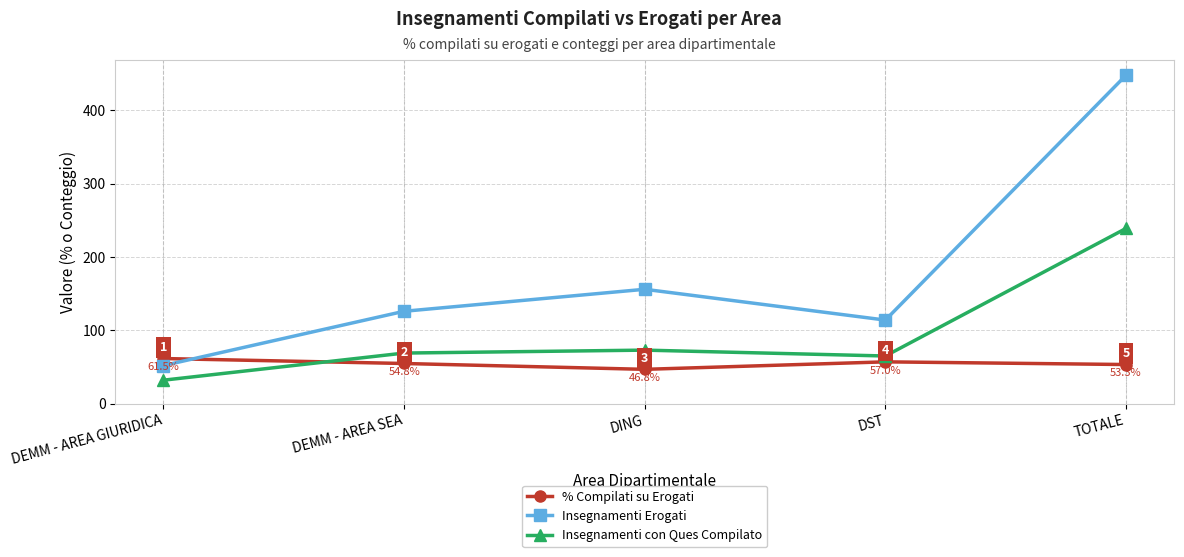

List the series in order of their overall mean, lowest first.

% Compilati su Erogati, Insegnamenti con Ques Compilato, Insegnamenti Erogati